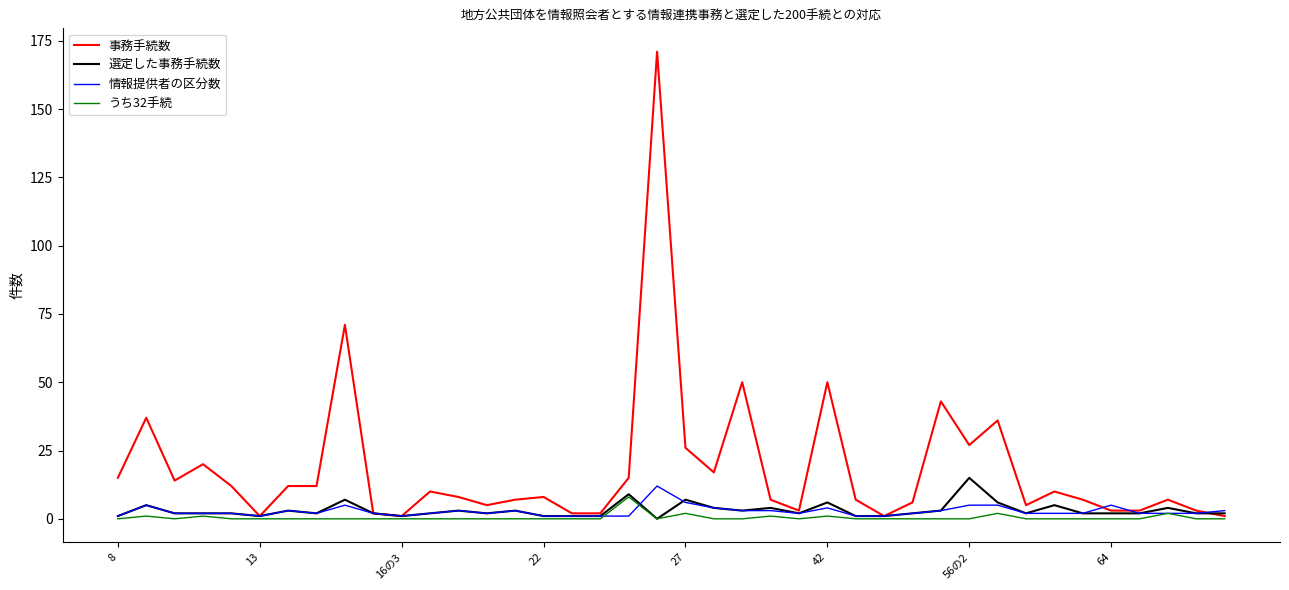

What is the maximum value for 情報提供者の区分数?

12